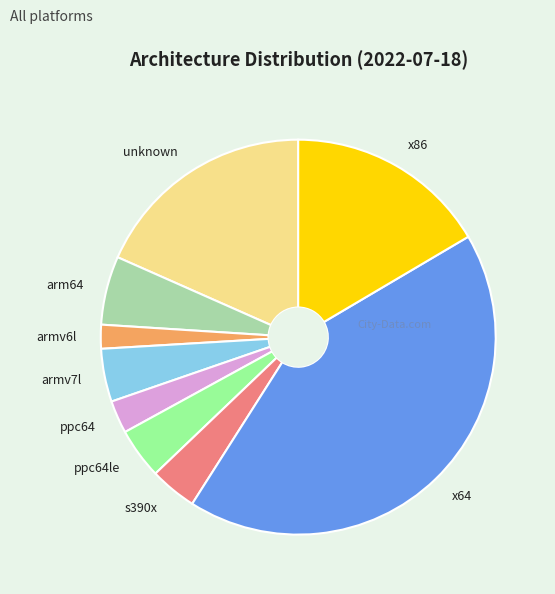

Does any single category account for the majority?

No